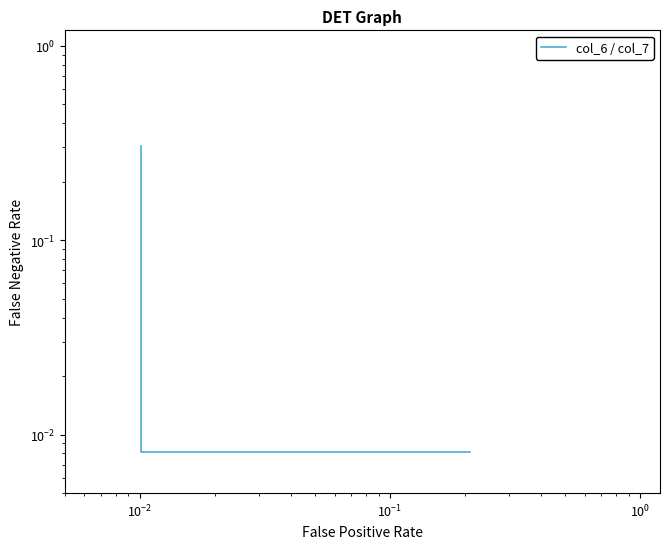

What is the maximum value shown in the chart?

0.3